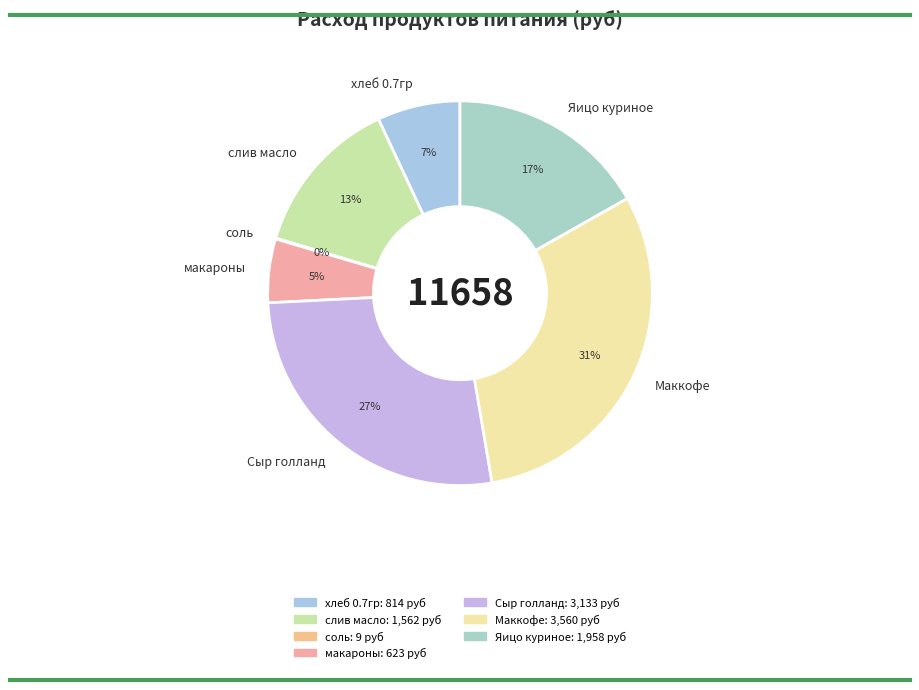

Is Маккофе the majority of the pie?

No